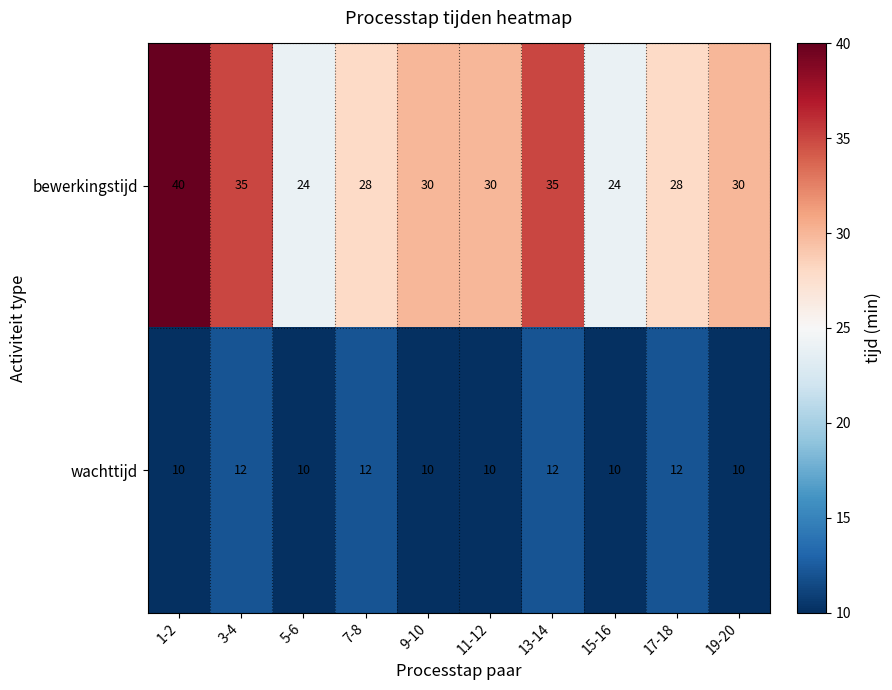

What is the highest value of the bewerkingstijd series?

40